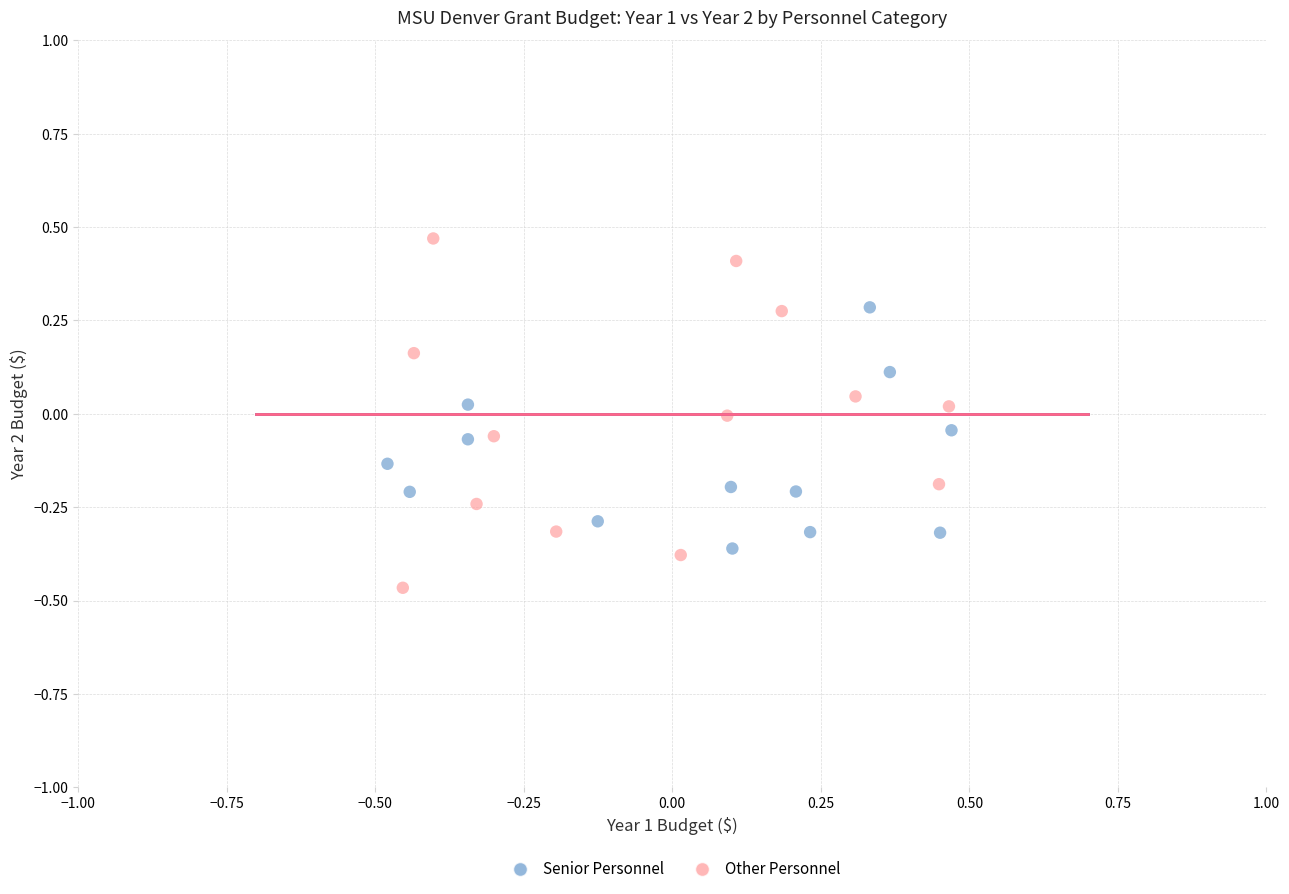

Which series reaches the minimum Y coordinate?

Other Personnel